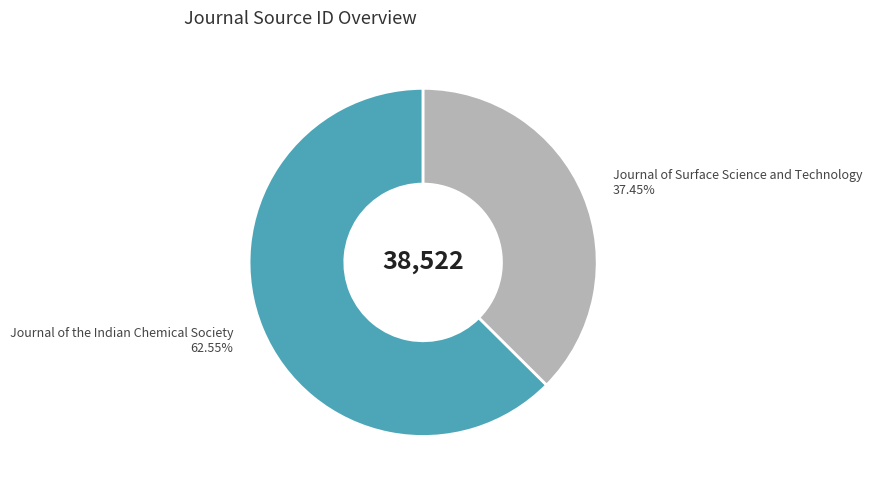

To the nearest percent, what is the difference between the largest and smallest slice percentages?

25%